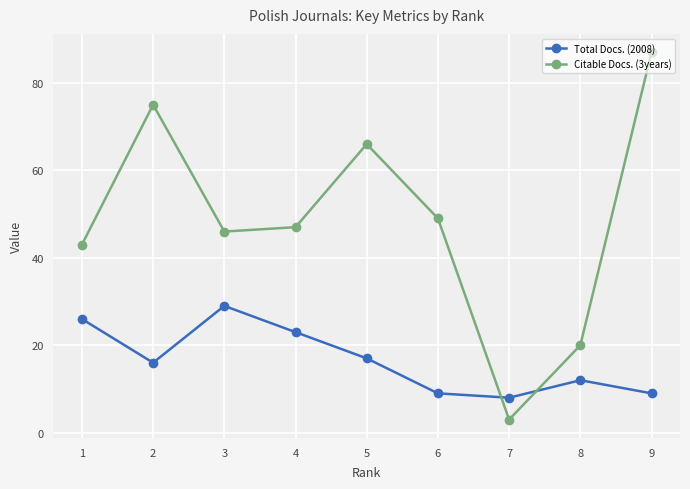

What is the difference between the second highest and second lowest values in the Citable Docs. (3years) series?

55